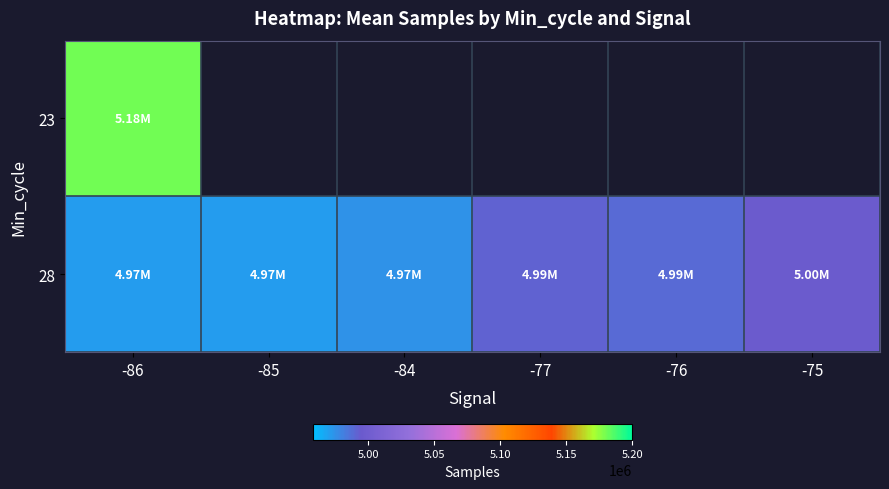

Which series has the largest total across all categories?

28